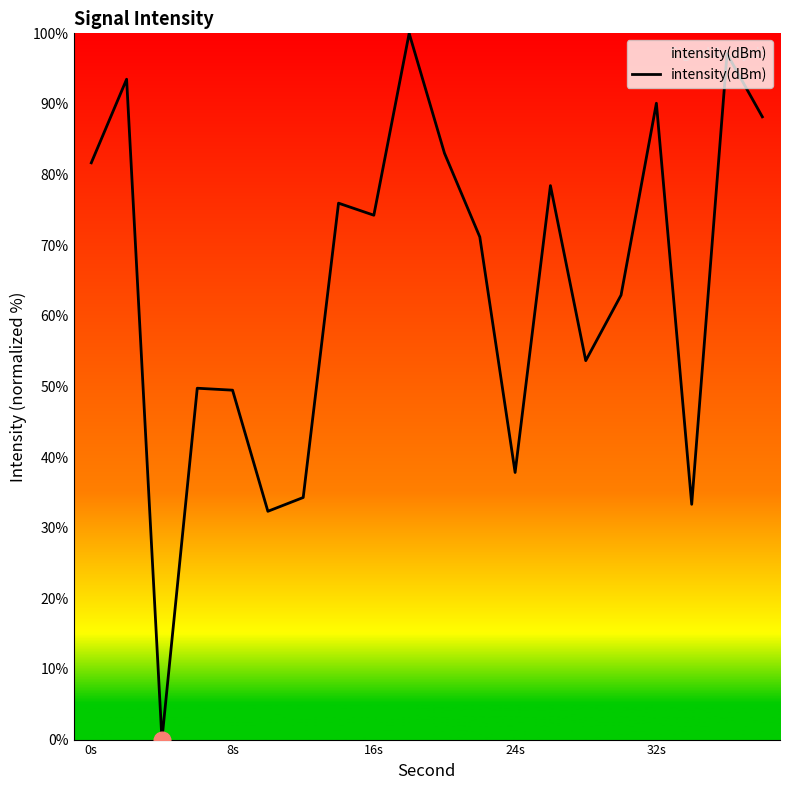

What is the difference between the maximum and minimum values?

100.0